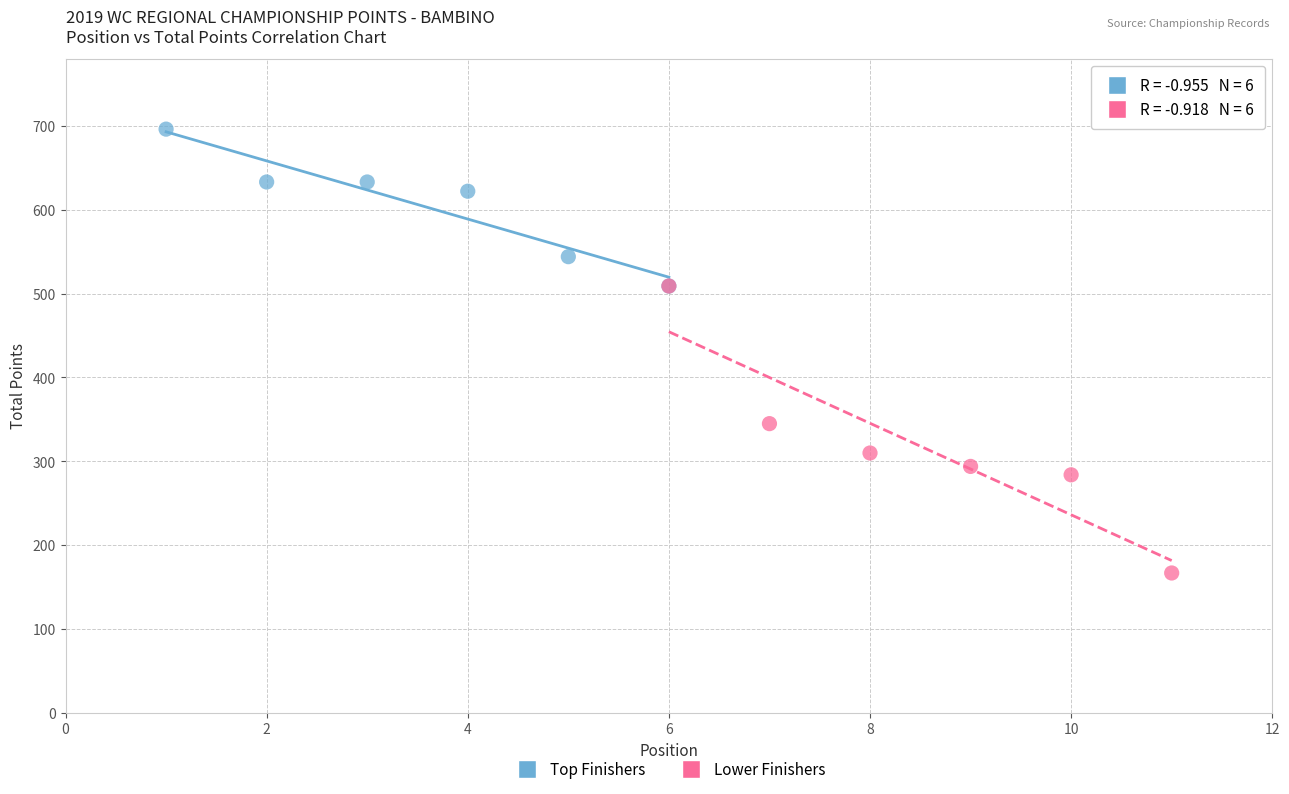

What are all the series names shown in the legend?

Top Finishers, Lower Finishers